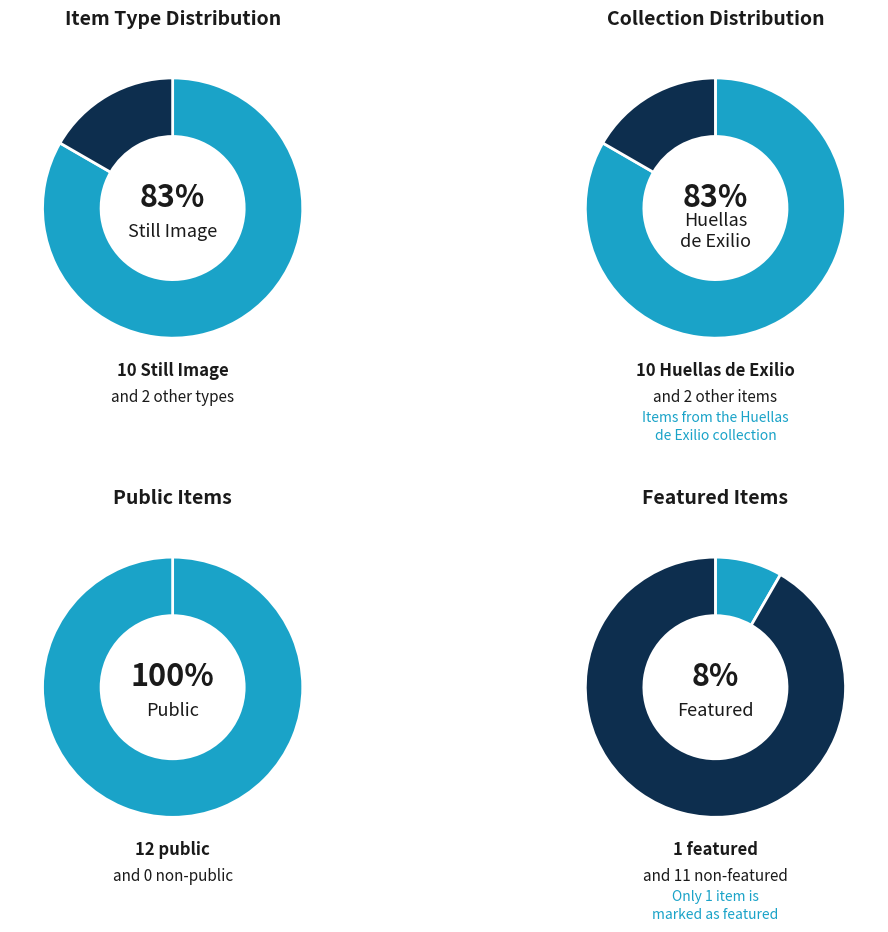

True or false: 15 accounts for 13% of the total.

False